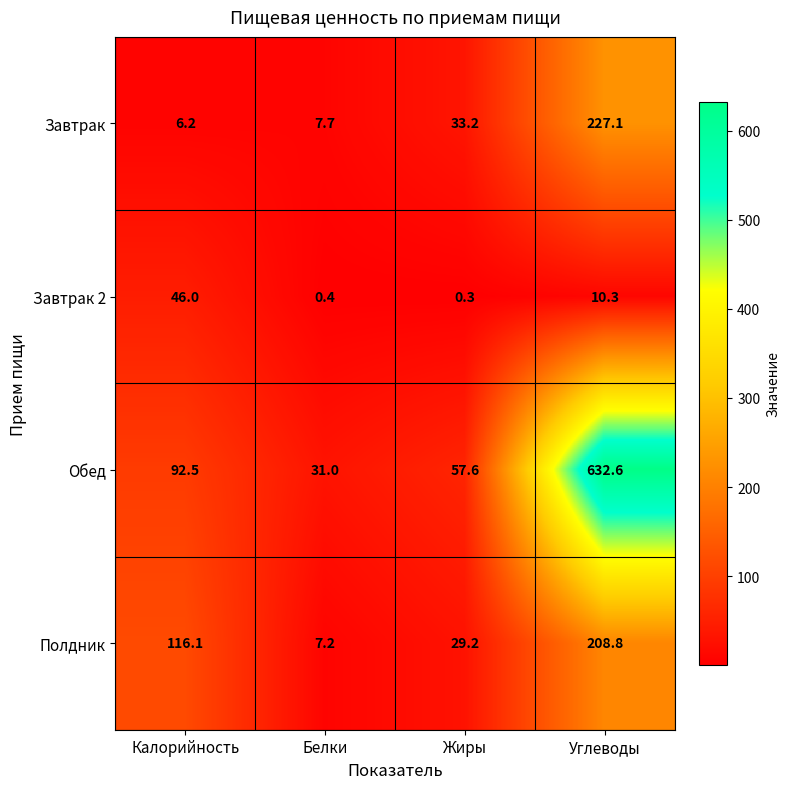

At Калорийность, list the series in order from largest to smallest.

Полдник, Обед, Завтрак 2, Завтрак